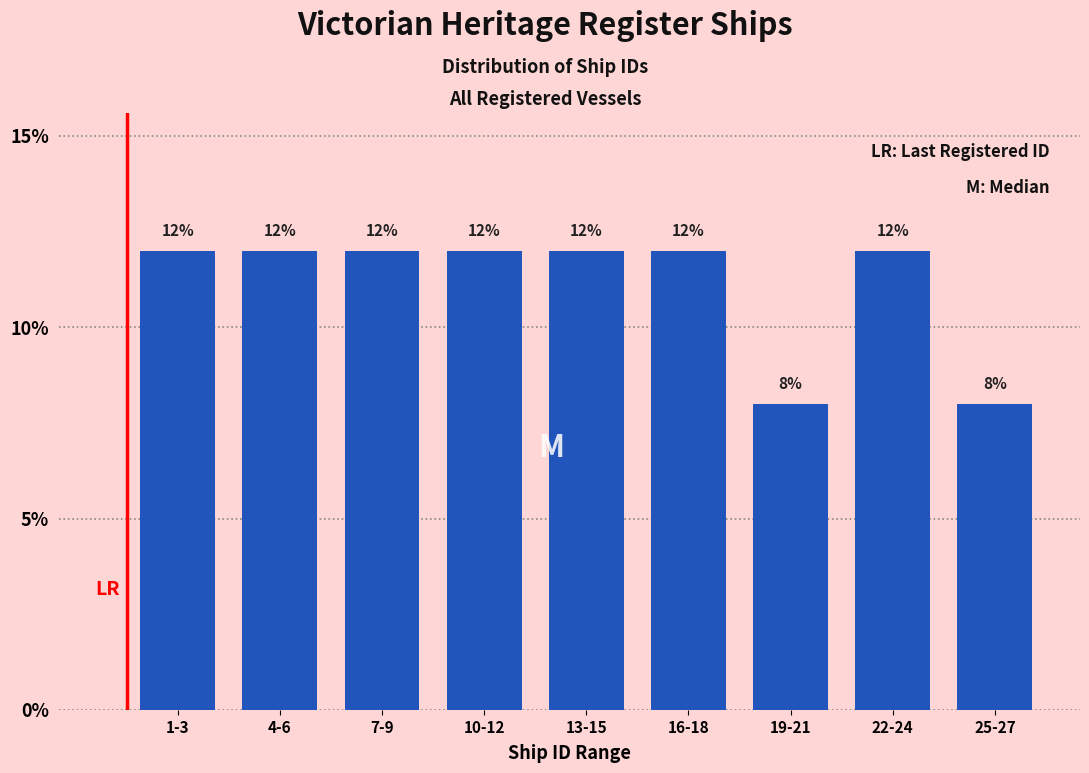

Reading right to left, what are all the values shown in this chart?

25-27=8	22-24=12	19-21=8	16-18=12	13-15=12	10-12=12	7-9=12	4-6=12	1-3=12